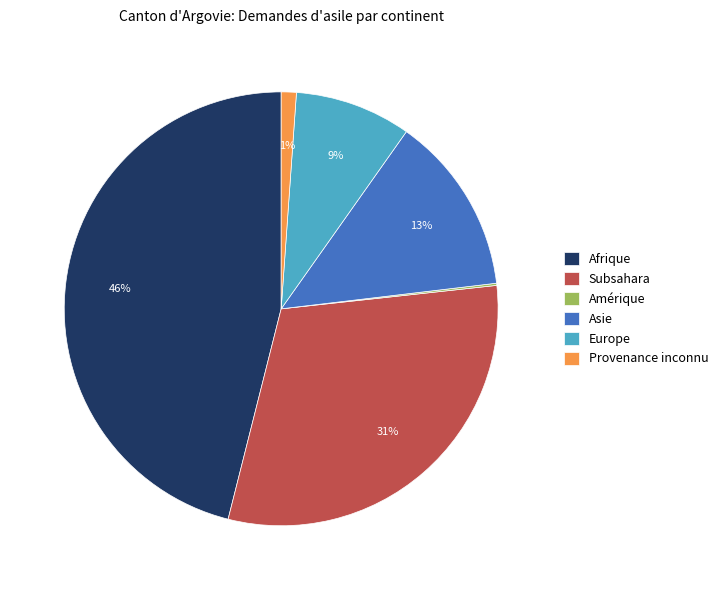

True or false: Provenance inconnu accounts for 14% of the total.

False